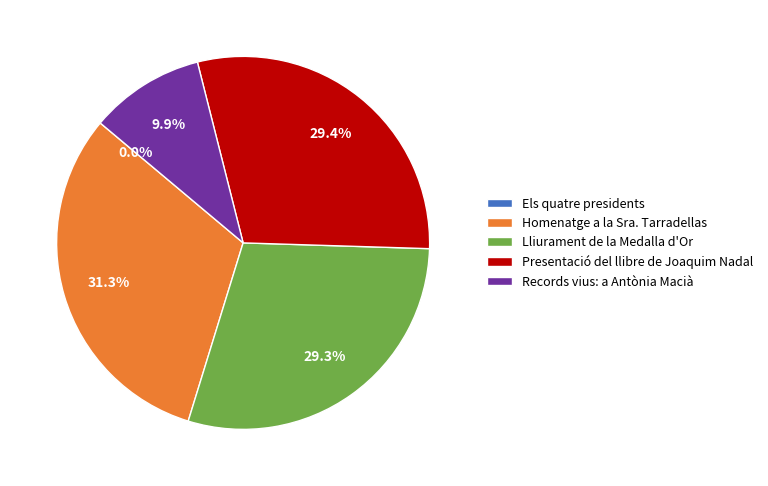

How much of the chart is everything except Presentació del llibre de Joaquim Nadal?

70.6%